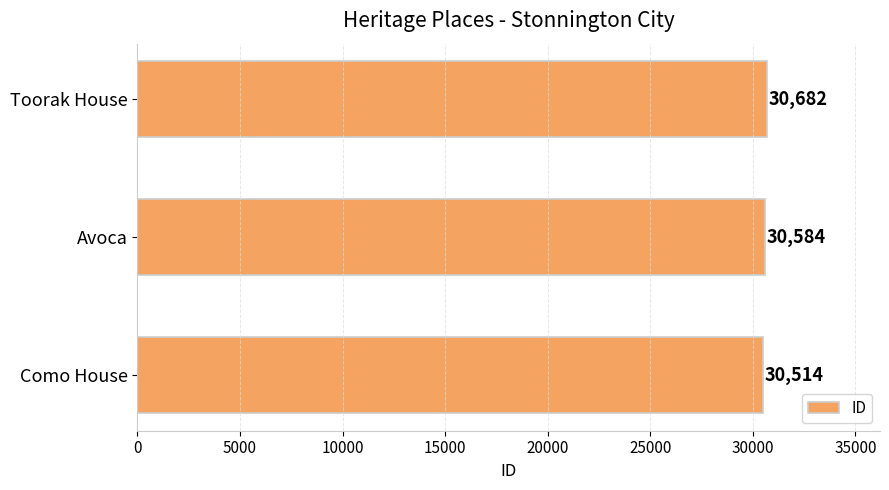

Which category has the highest value across all series?

Toorak House